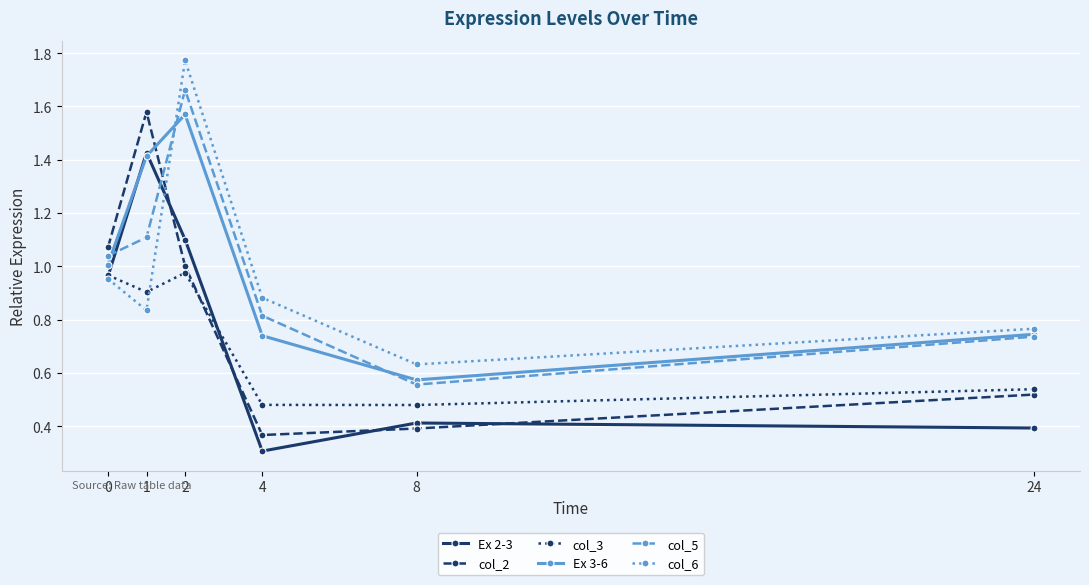

What is the sum of the Ex 3-6 values at 4 and 24?

1.5